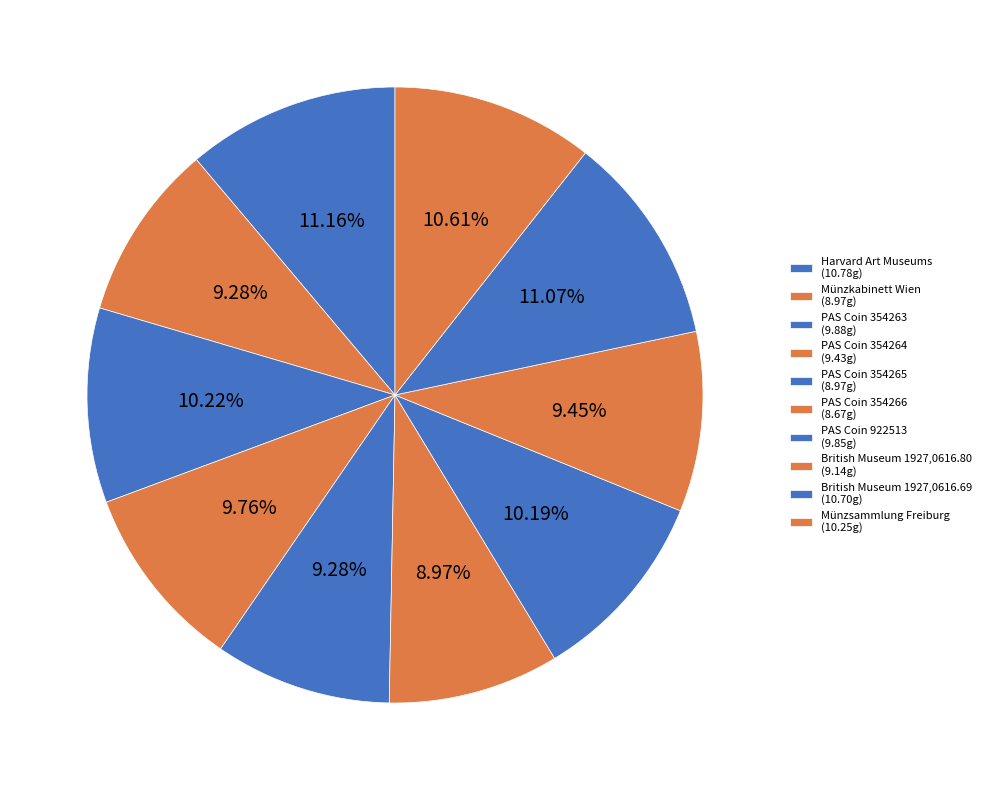

Which slice is the smallest?

PAS Coin 354266